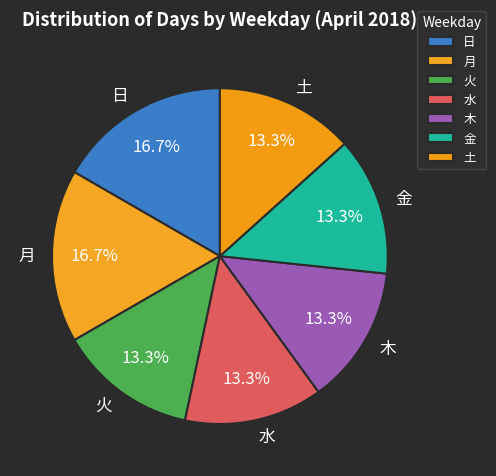

How many segments does this pie chart have?

7